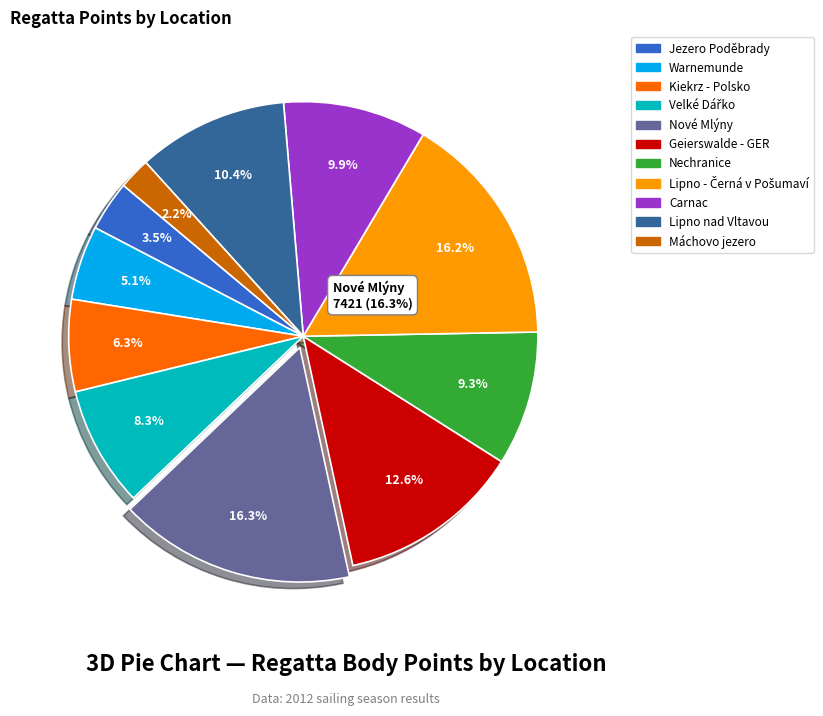

Which slice is the smallest?

Máchovo jezero